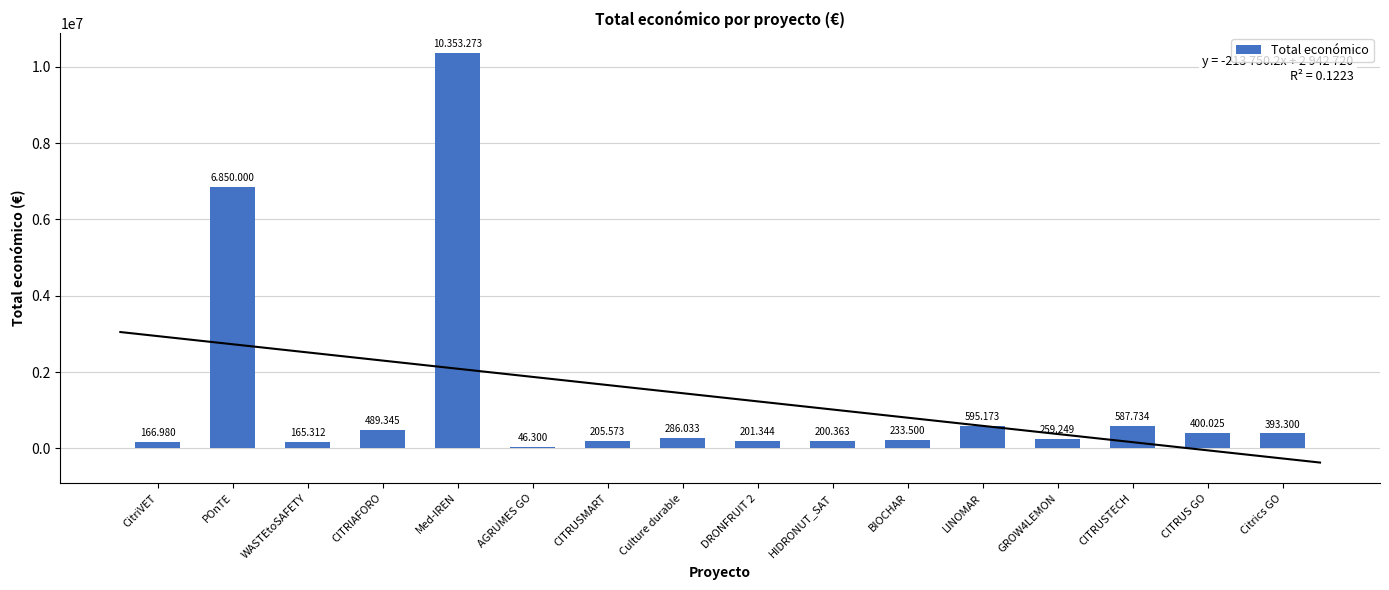

True or false: the data shows 10353273 at Med-IREN.

True